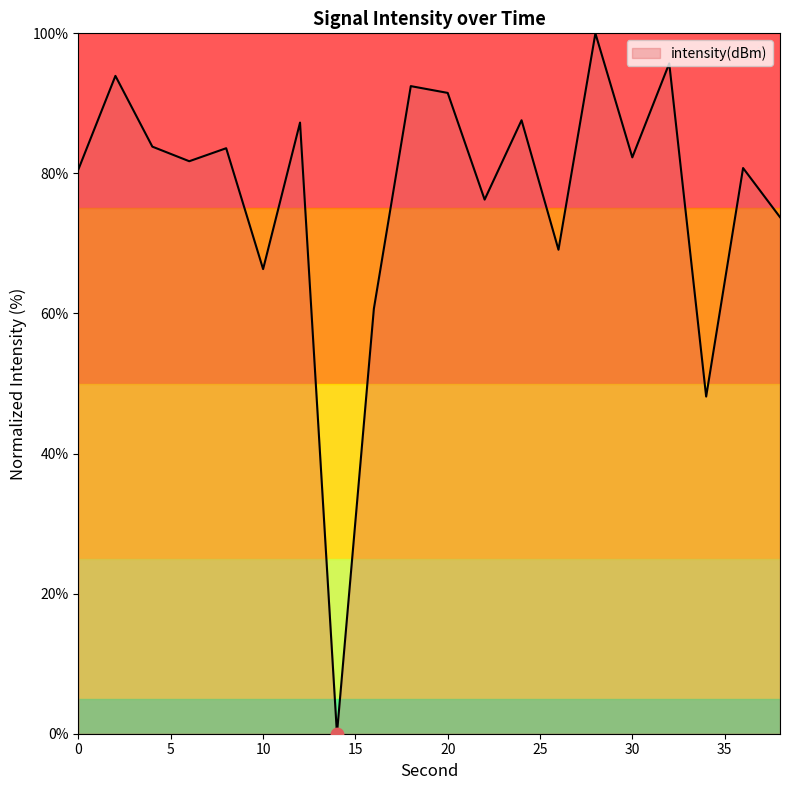

What is the difference between the maximum and minimum values?

100.0